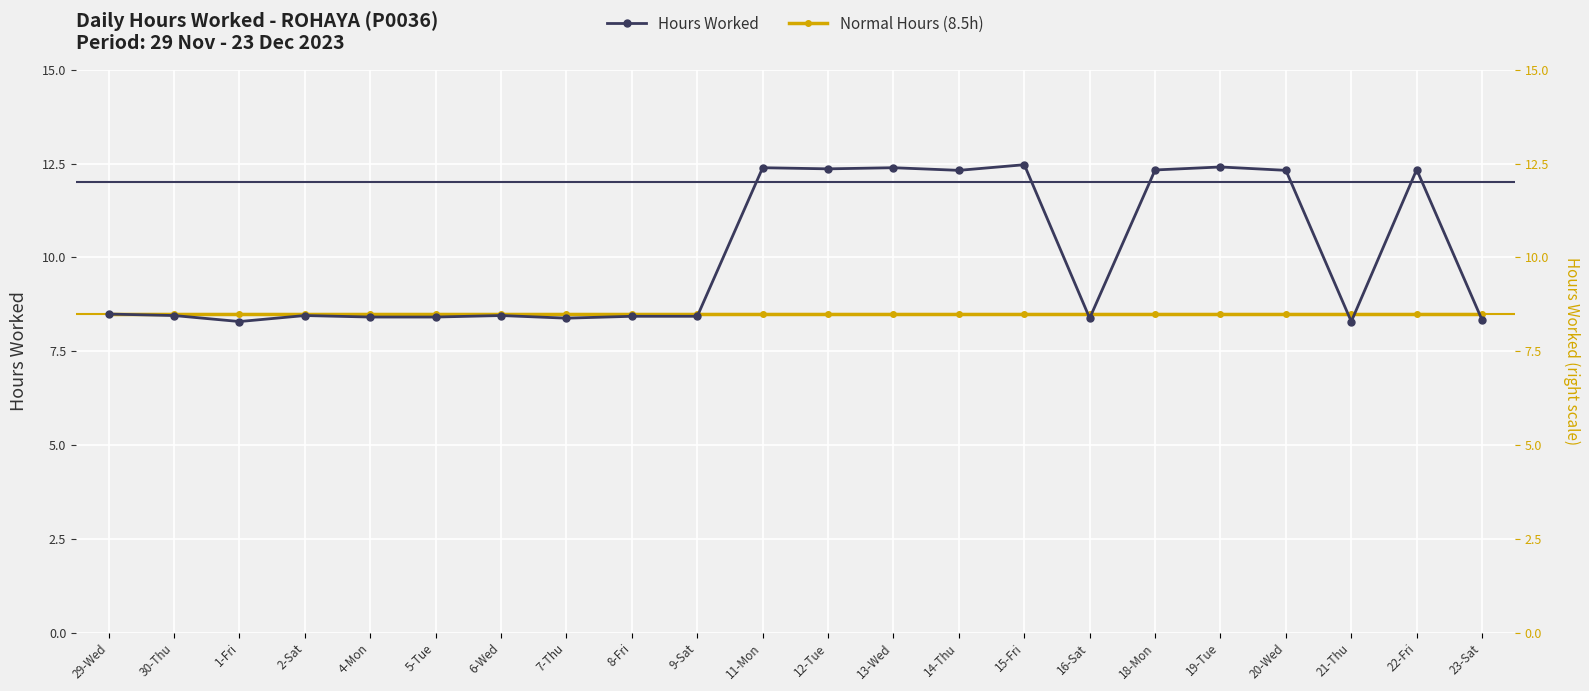

Between 30-Thu and 16-Sat, which series saw the biggest shift?

Hours Worked